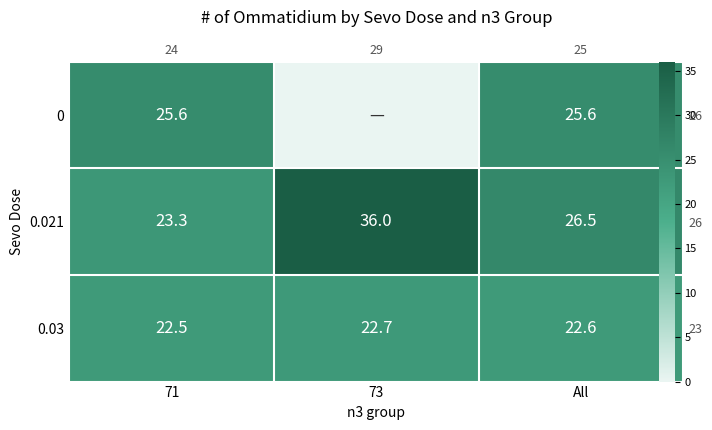

What is the average value of the 0.021 series?

28.6